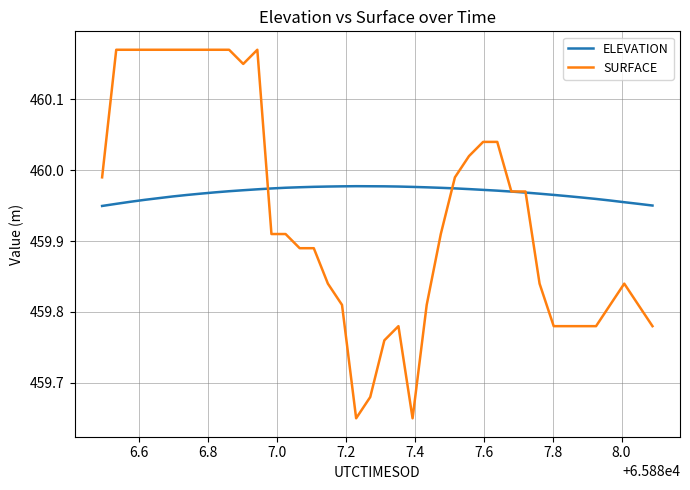

Rank the series by their average value, from lowest to highest.

SURFACE, ELEVATION